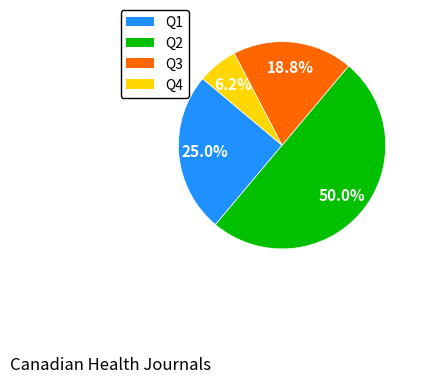

To the nearest percent, what is the difference between the largest and smallest slice percentages?

44%